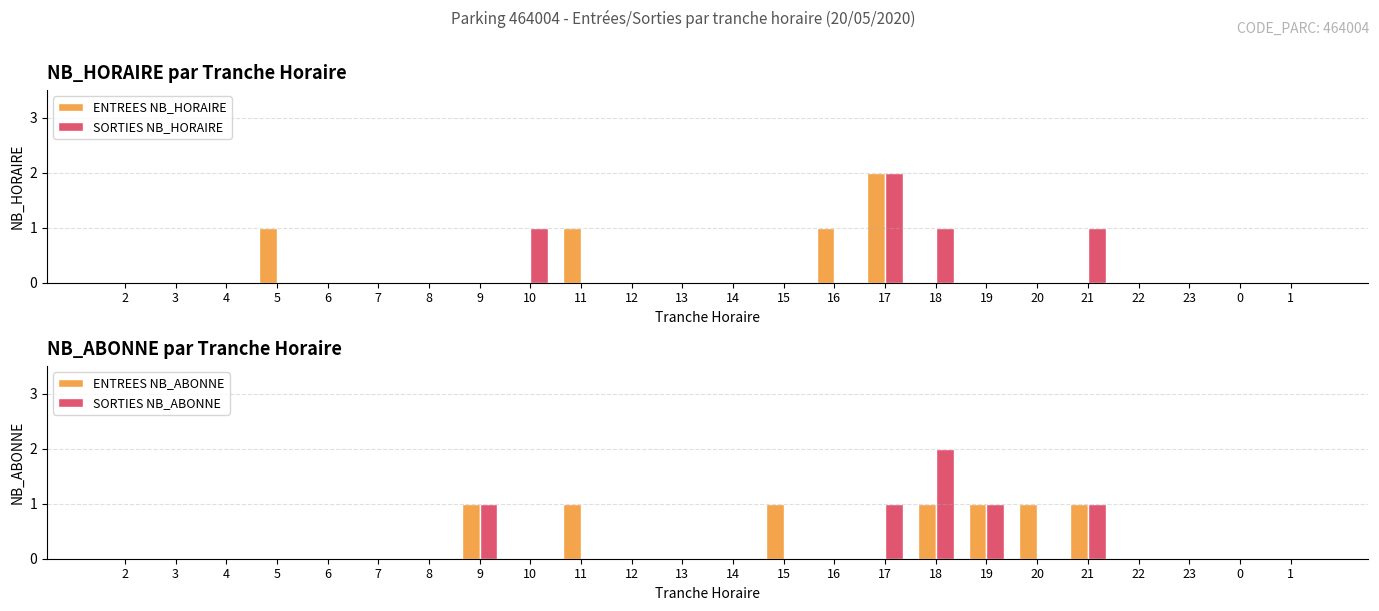

At which category does the chart reach its minimum across all series?

2